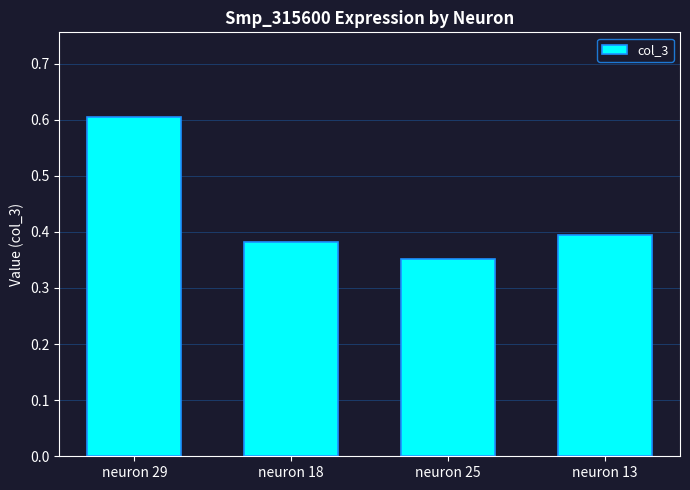

The chart shows a value of 0.7 at neuron 13. True or false?

False